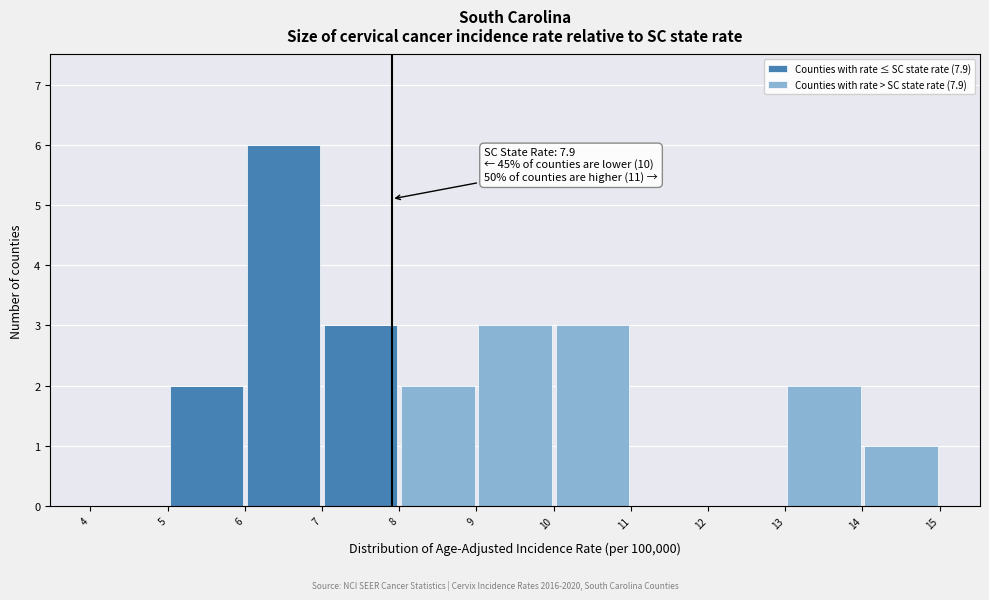

Which range on the x-axis has the tallest stacked bar (by total height)?

6 to 7